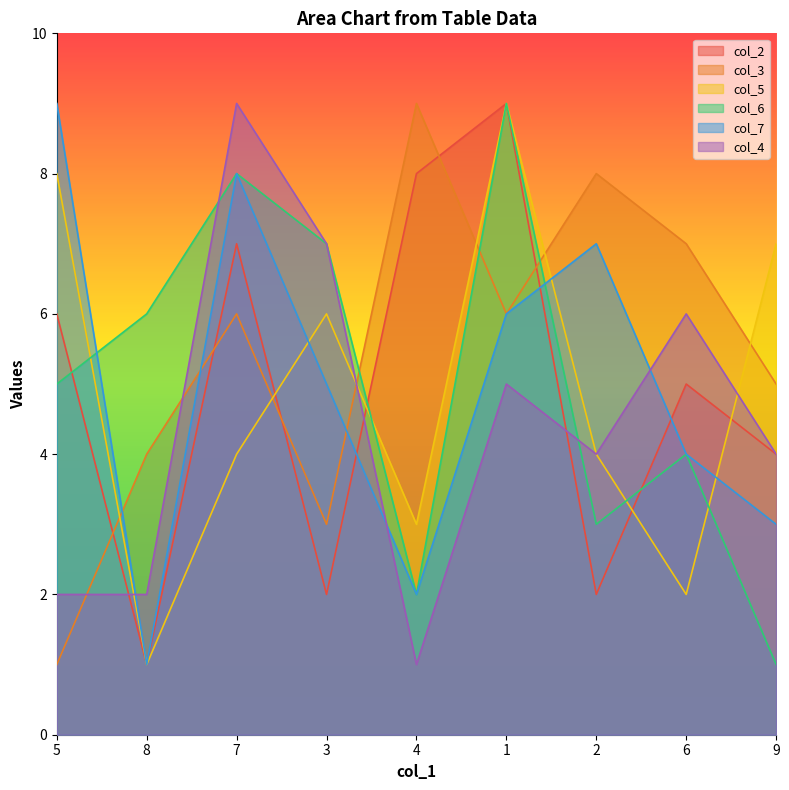

What is the difference between the highest and lowest values at 5?

8